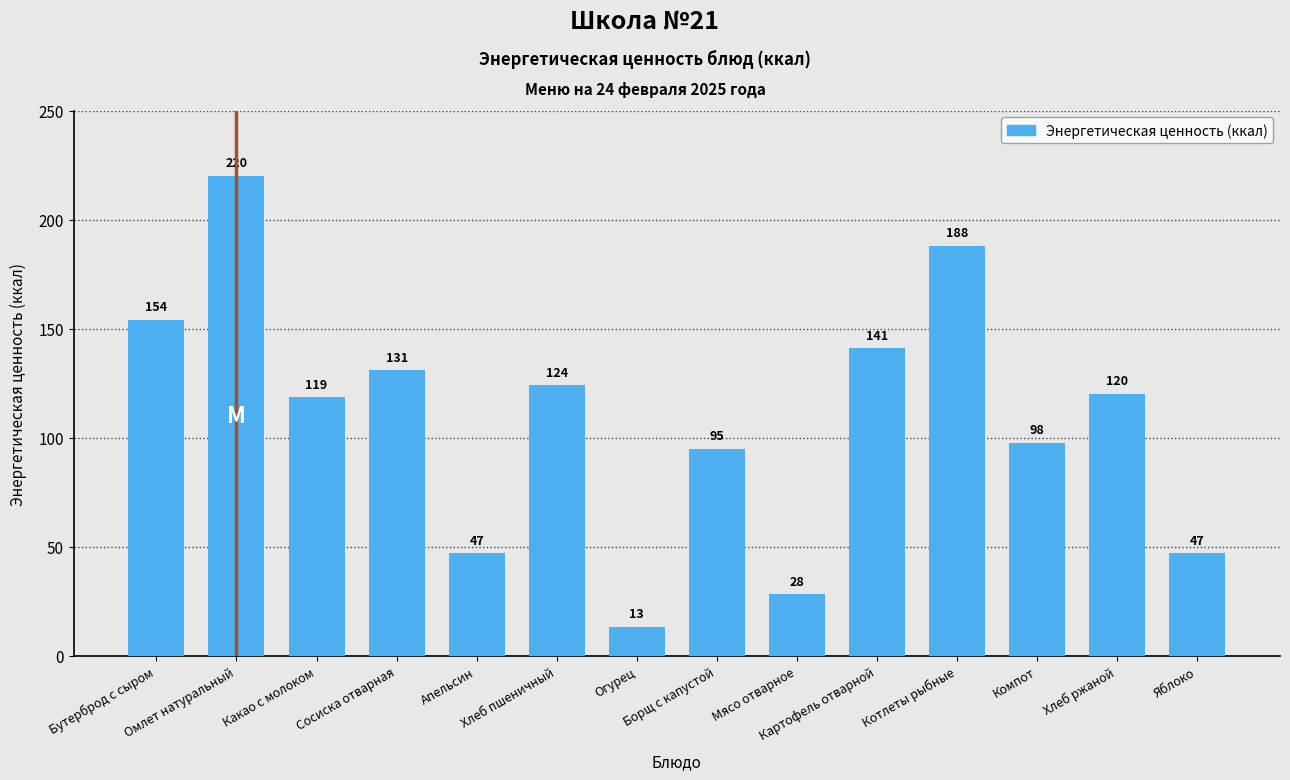

What is the minimum value shown in the chart?

13.2